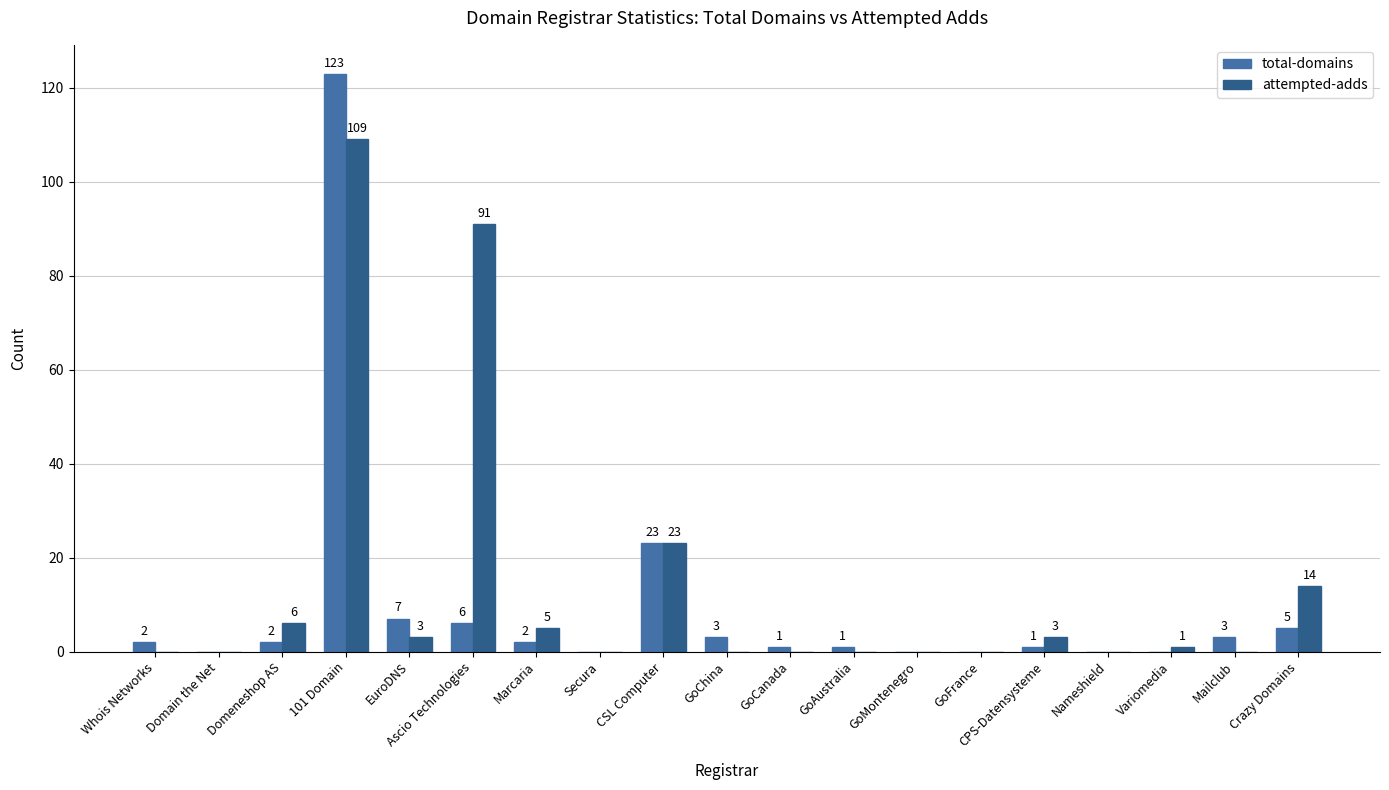

What is the sum of all total-domains values?

179